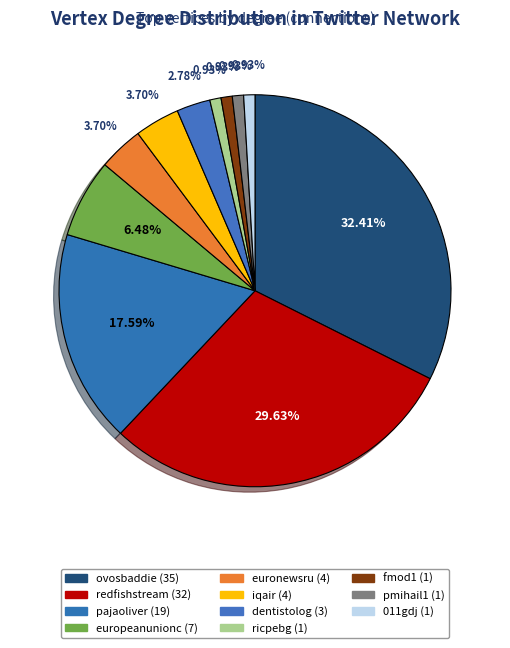

How many segments does this pie chart have?

11